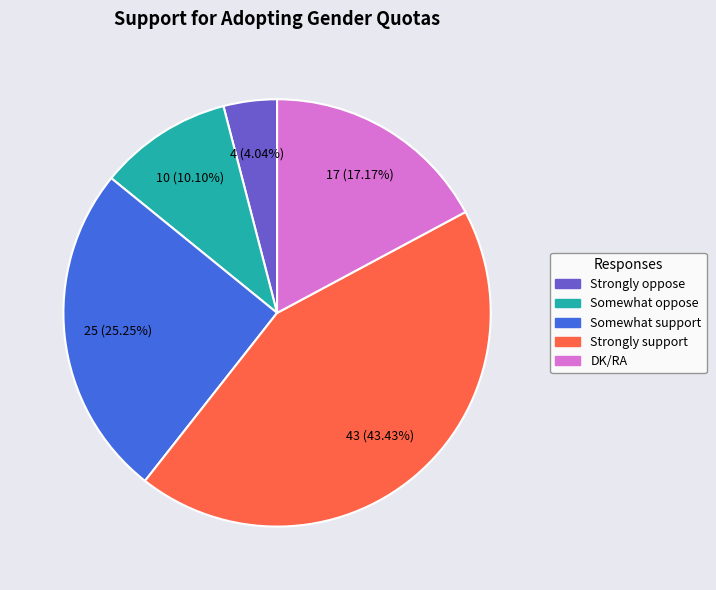

Does Somewhat oppose represent more than half of the total?

No